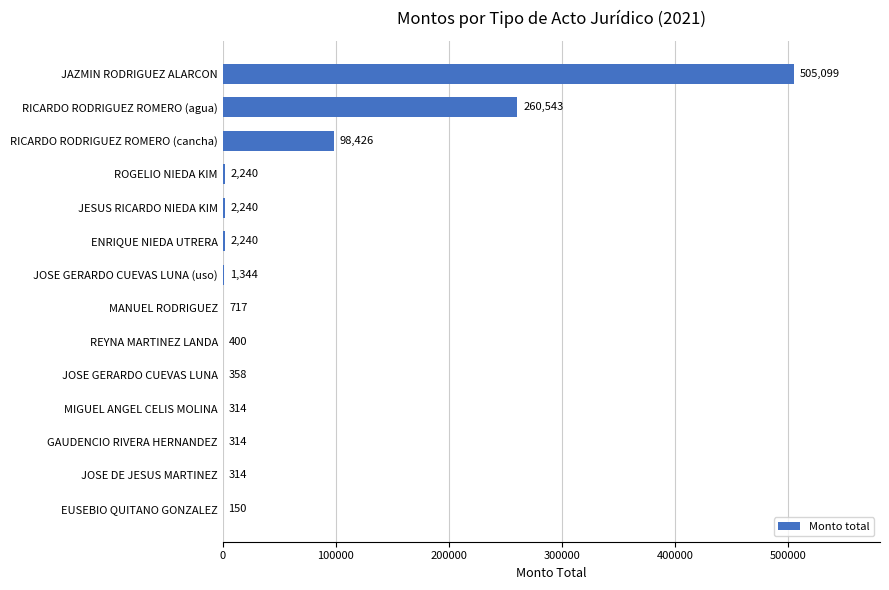

Approximately how many times larger is the value at JOSE DE JESUS MARTINEZ compared to MIGUEL ANGEL CELIS MOLINA?

1.0